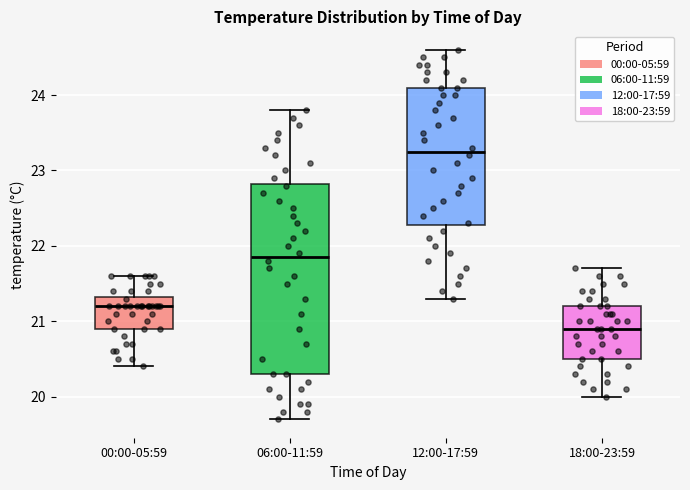

Reading left to right, transcribe this box plot: for each box, give where its median line is, the range the box spans, and where its two whiskers end, as read against the y-axis. The values are not printed on the chart, so give them approximately, as read against the axis.

00:00-05:59: median 21.2, box 20.9 to 21.3, whiskers 20.4 to 21.6
06:00-11:59: median 21.9, box 20.3 to 22.8, whiskers 19.7 to 23.8
12:00-17:59: median 23.3, box 22.3 to 24.1, whiskers 21.3 to 24.6
18:00-23:59: median 20.9, box 20.5 to 21.2, whiskers 20.0 to 21.7